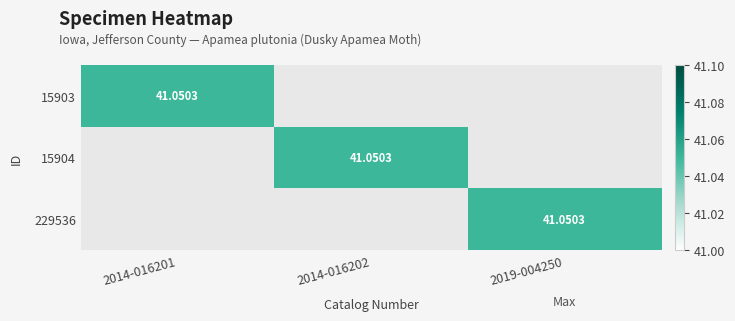

Which series has the largest range (max minus min)?

15903